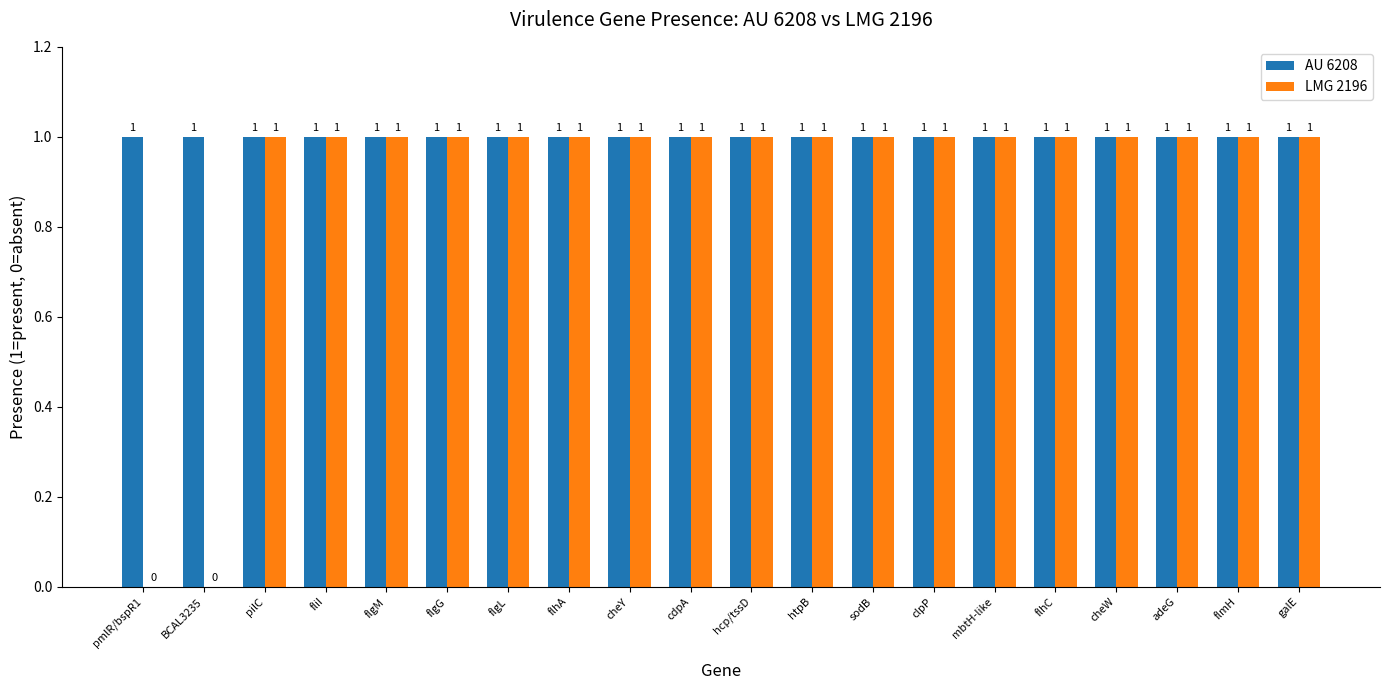

Which series has the largest total across all categories?

AU 6208